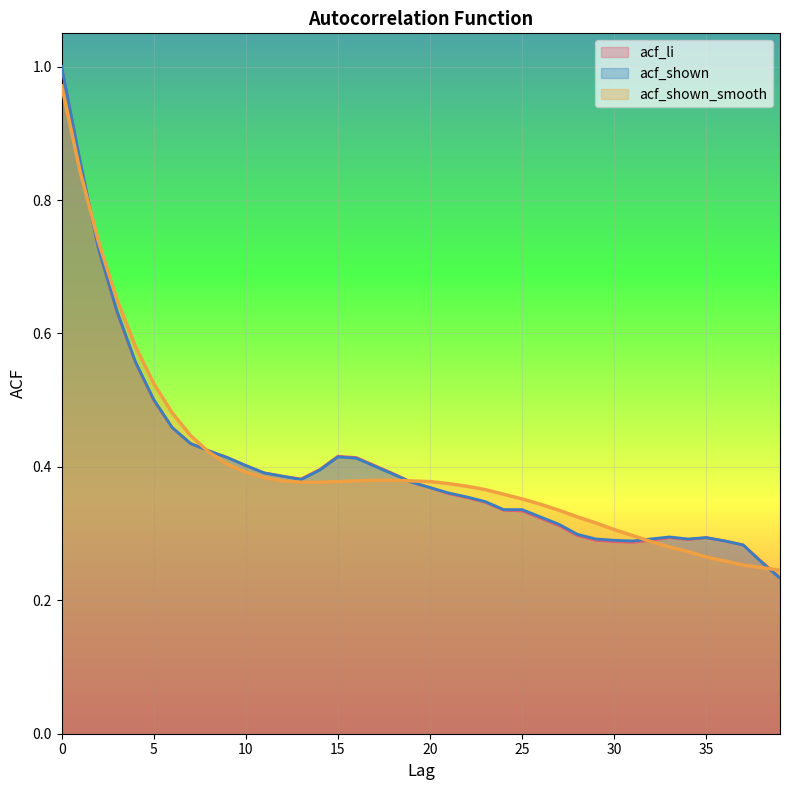

The value of acf_shown at 34 is 0.3. True or false?

True